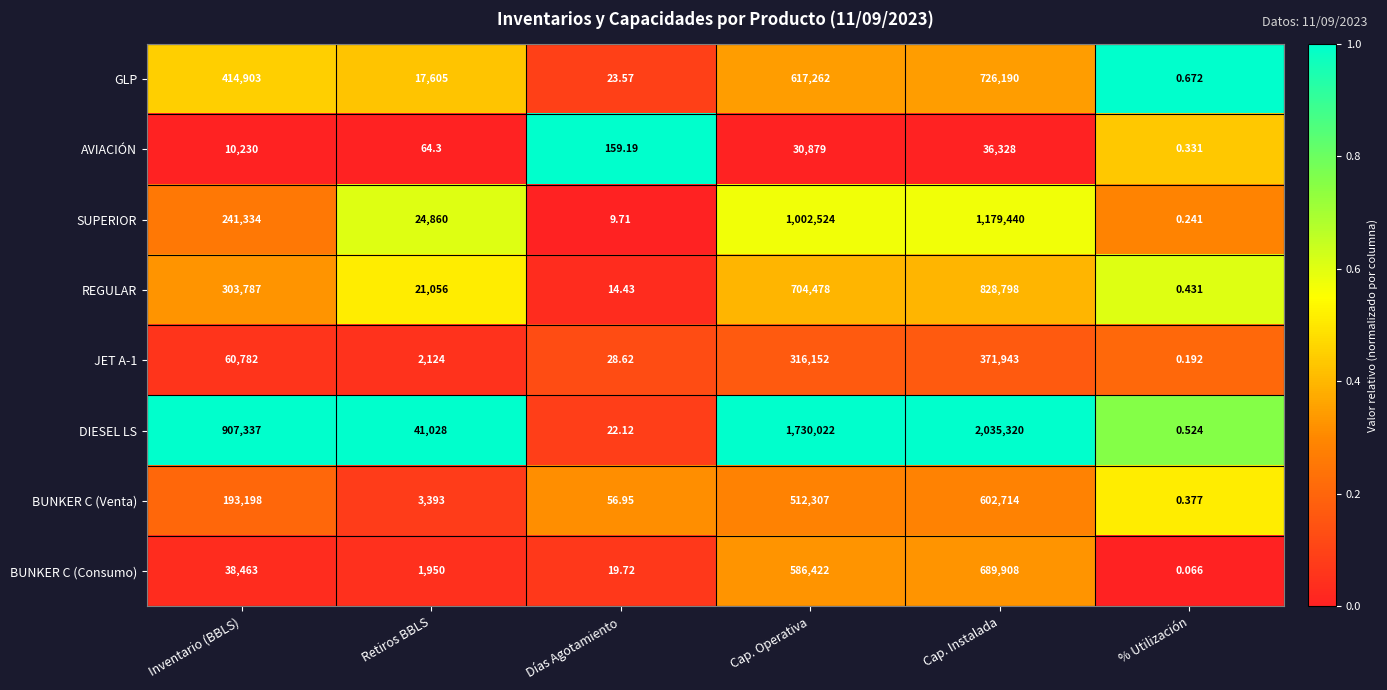

List the series in order of their peak value, highest first.

DIESEL LS, SUPERIOR, REGULAR, GLP, BUNKER C (Consumo), BUNKER C (Venta), JET A-1, AVIACIÓN